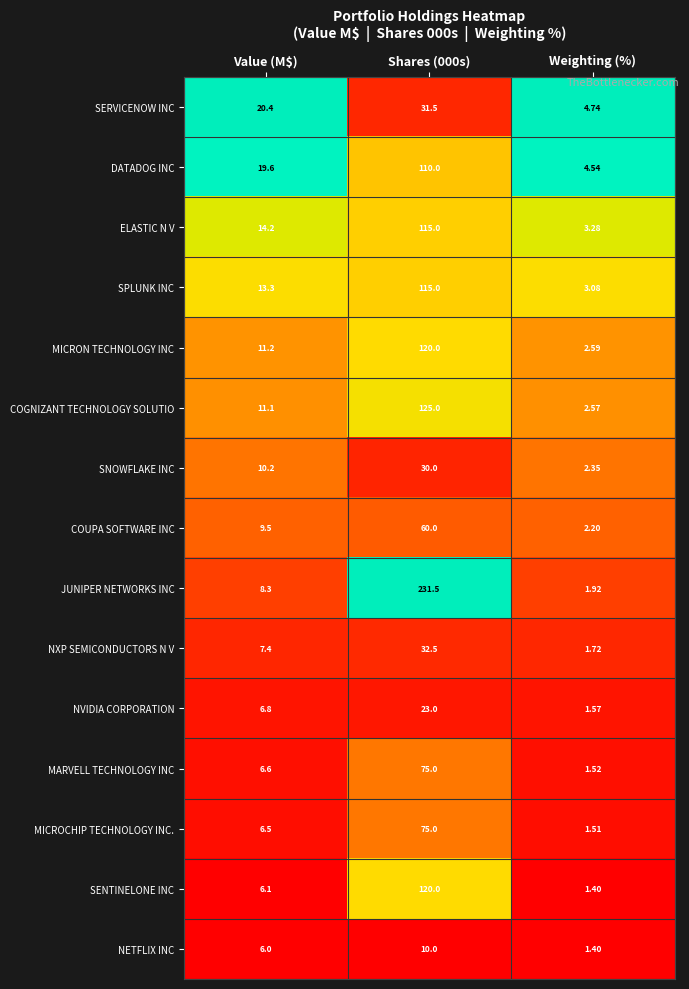

Which series has the widest spread of values?

JUNIPER NETWORKS INC